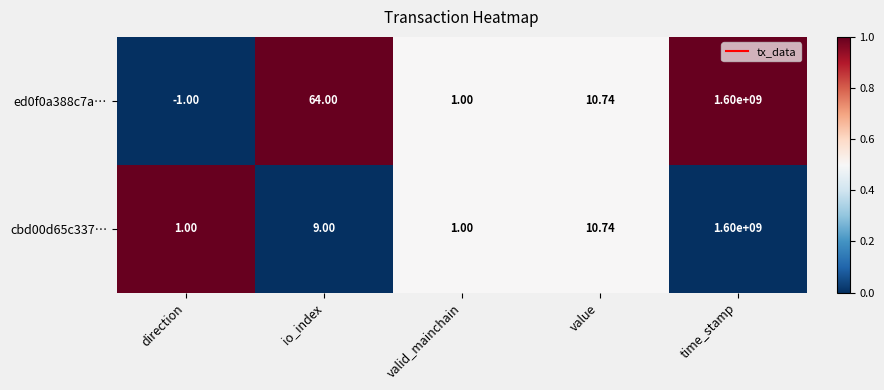

Between io_index and value, which series saw the biggest shift?

ed0f0a388c7a…